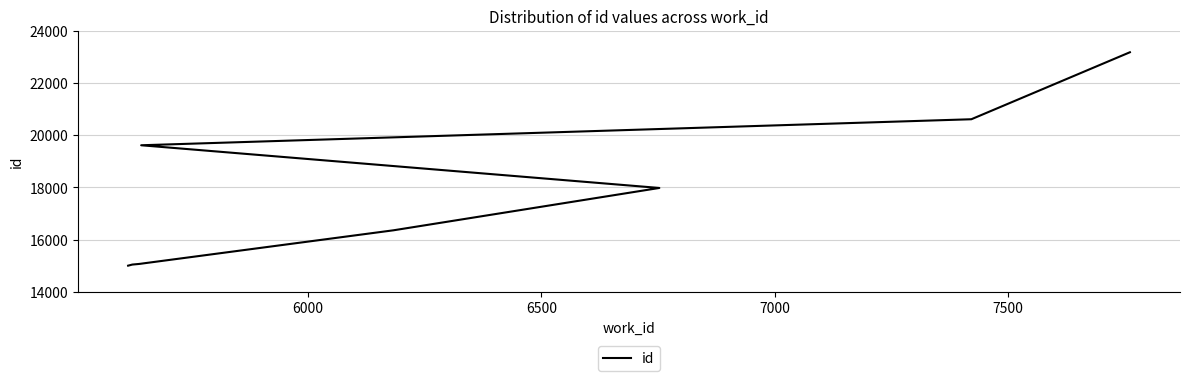

Is it true that the value at 9 is 34434?

False